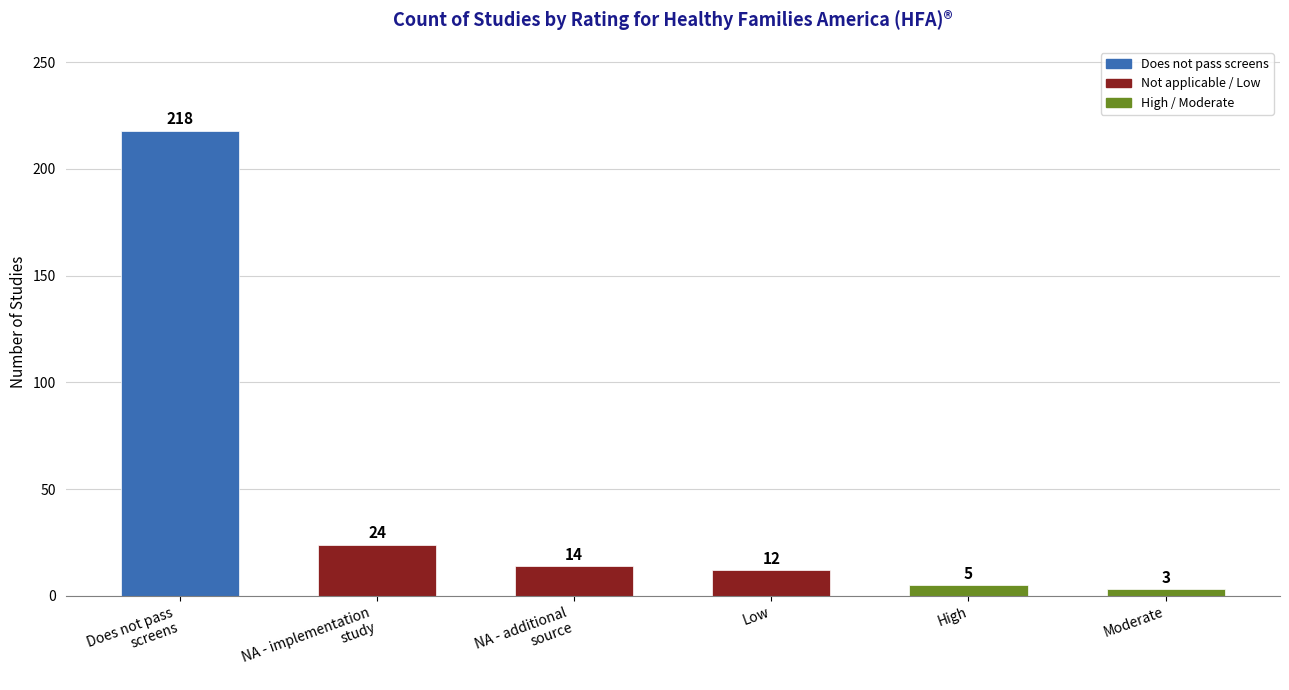

Is it true that the value at Low is 21?

False